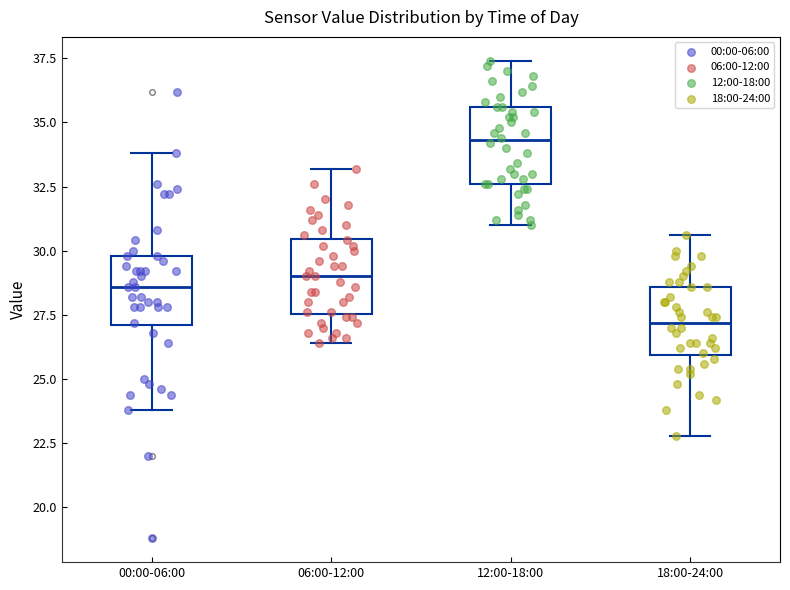

Reading left to right, transcribe this box plot: for each box, give where its median line is, the range the box spans, and where its two whiskers end, as read against the y-axis. The values are not printed on the chart, so give them approximately, as read against the axis.

00:00-06:00: median 28.5, box 27.0 to 30.0, whiskers 24.0 to 34.0
06:00-12:00: median 29.0, box 27.5 to 30.5, whiskers 26.5 to 33.0
12:00-18:00: median 34.5, box 32.5 to 35.5, whiskers 31.0 to 37.5
18:00-24:00: median 27.0, box 26.0 to 28.5, whiskers 23.0 to 30.5